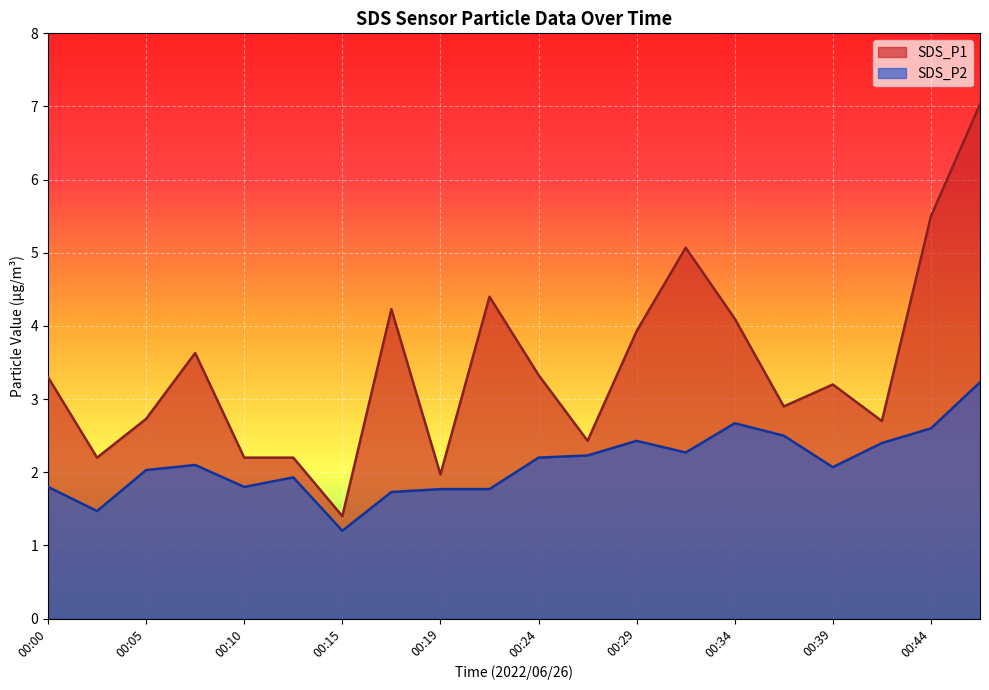

List the series in order of their peak value, highest first.

SDS_P1, SDS_P2